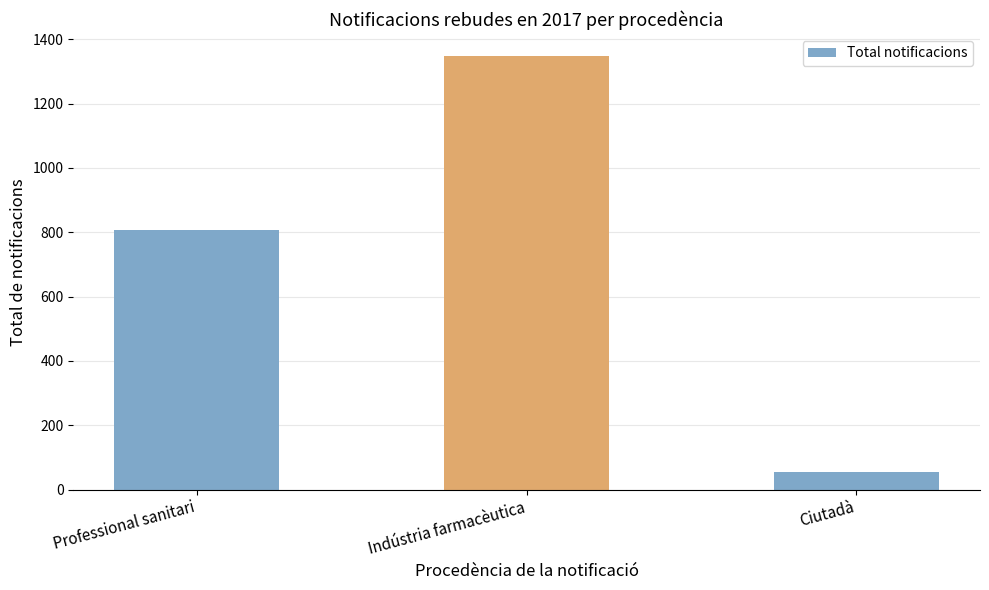

Are the bars horizontal?

No